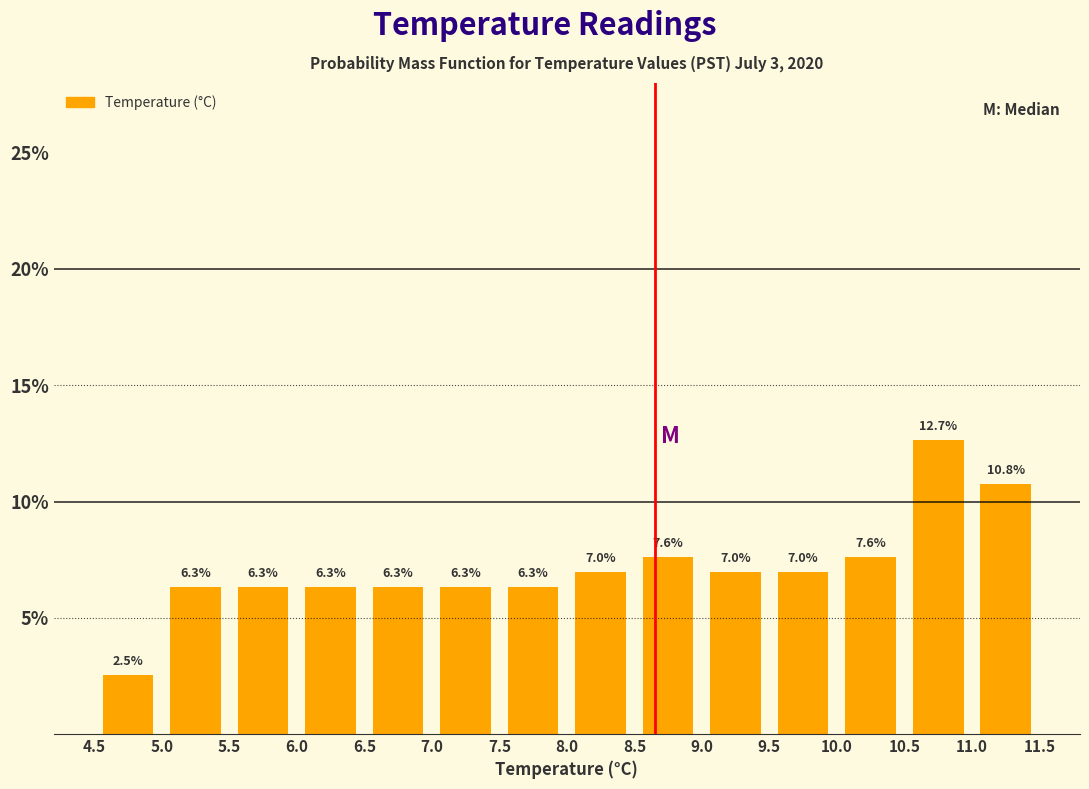

Reading left to right, transcribe this chart: for each bar, give the range it covers on the x-axis and its height.

4.5 to 5.0: 2.5
5.0 to 5.5: 6.3
5.5 to 6.0: 6.3
6.0 to 6.5: 6.3
6.5 to 7.0: 6.3
7.0 to 7.5: 6.3
7.5 to 8.0: 6.3
8.0 to 8.5: 7.0
8.5 to 9.0: 7.6
9.0 to 9.5: 7.0
9.5 to 10.0: 7.0
10.0 to 10.5: 7.6
10.5 to 11.0: 12.7
11.0 to 11.5: 10.8